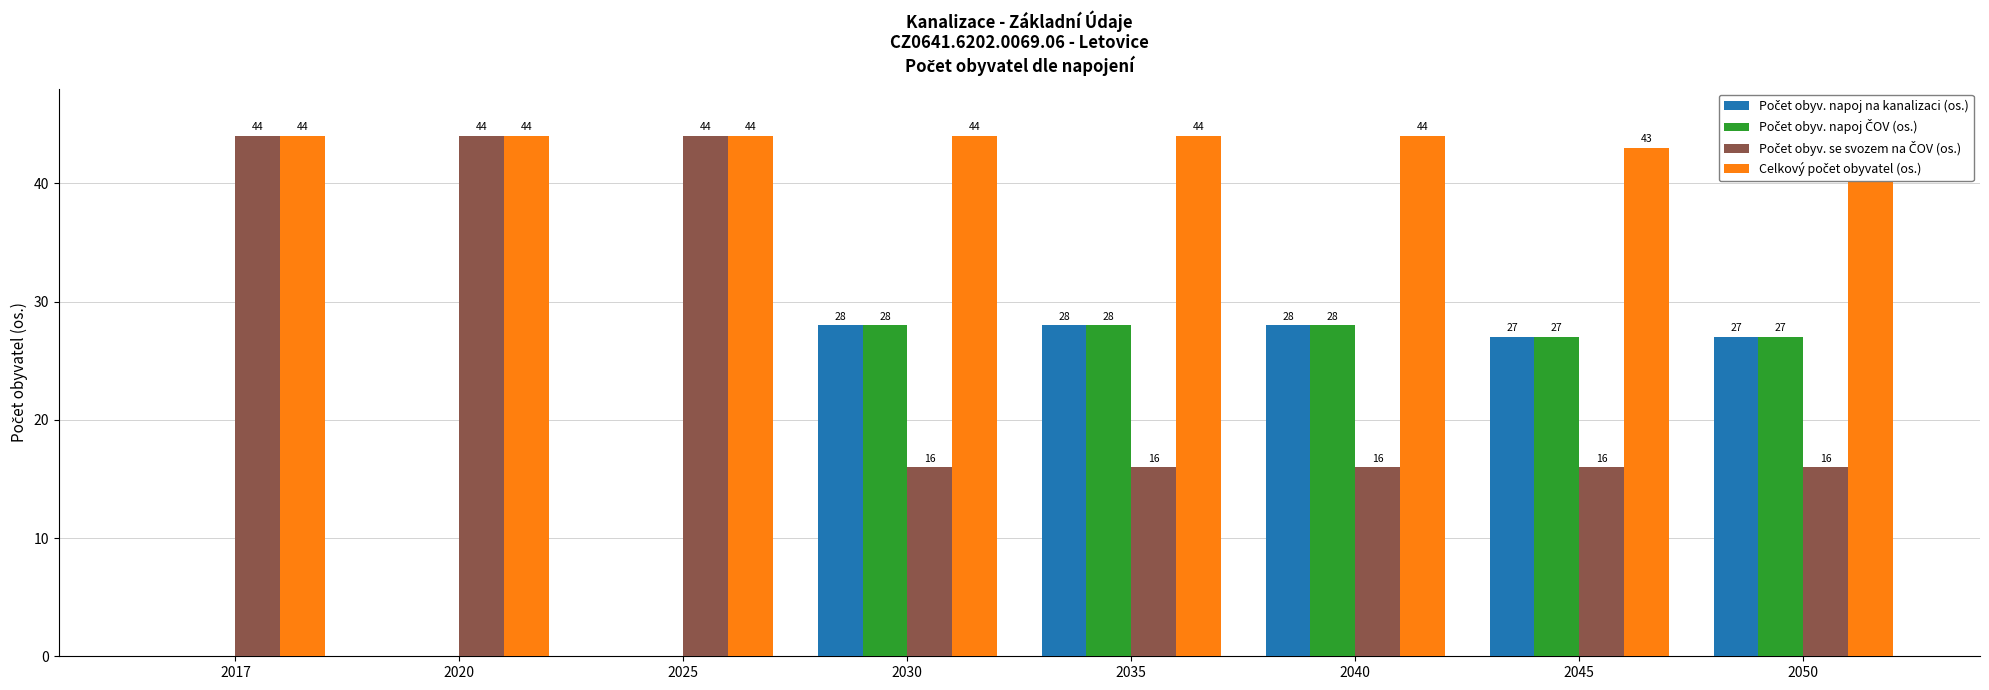

What is the value of the Celkový počet obyvatel (os.) bar at the 7th from the left?

43